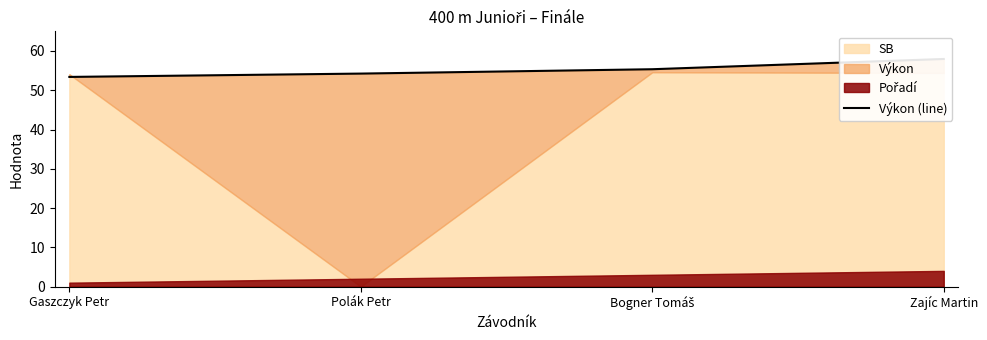

True or false: the data has more than 2 interior local peaks.

False